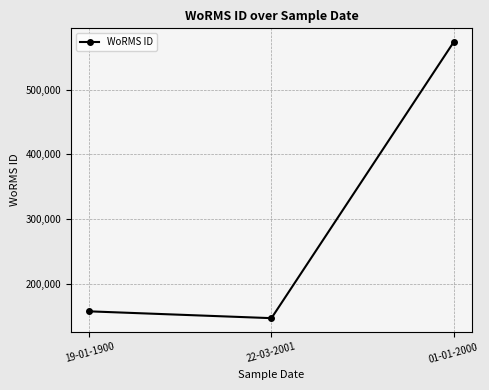

Between 19-01-1900 and 22-03-2001, which is larger?

19-01-1900